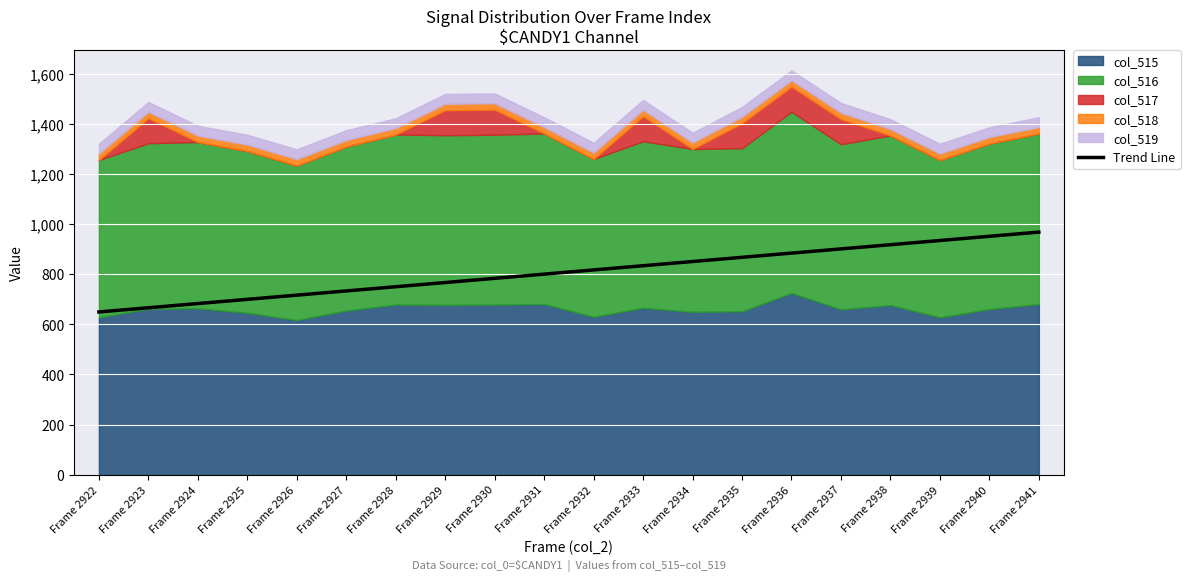

What is the value of the 20th point from the left?

968.3